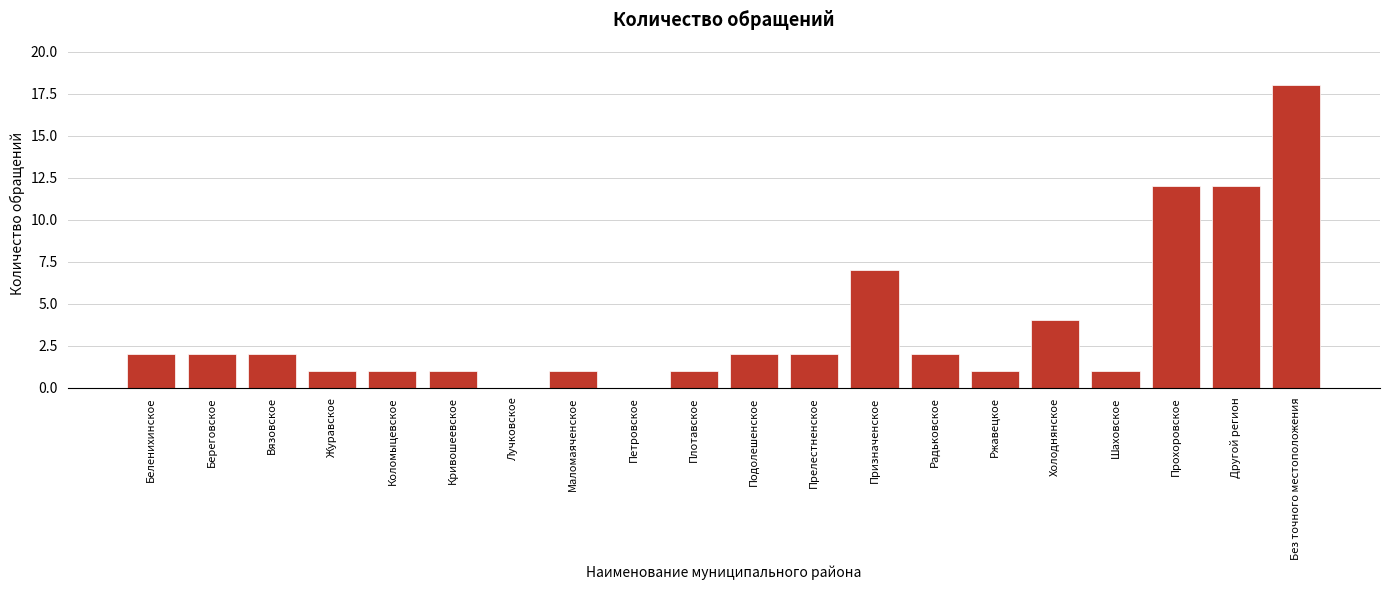

Reading left to right, what are all the values shown in this chart?

Беленихинское=2	Береговское=2	Вязовское=2	Журавское=1	Коломыцевское=1	Кривошеевское=1	Лучковское=0	Маломаяченское=1	Петровское=0	Плотавское=1	Подолешенское=2	Прелестненское=2	Призначенское=7	Радьковское=2	Ржавецкое=1	Холоднянское=4	Шаховское=1	Прохоровское=12	Другой регион=12	Без точного местоположения=18